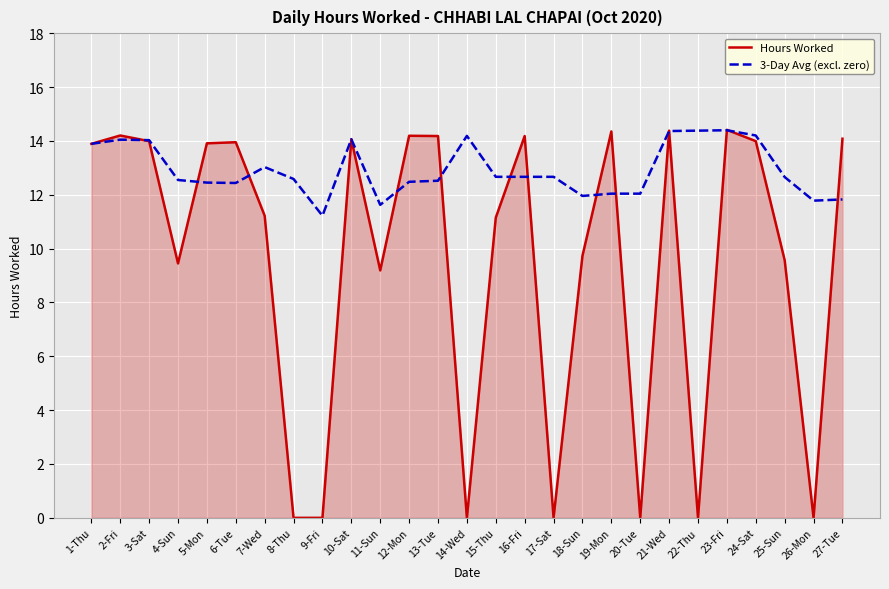

What is the average value of the Hours Worked series?

9.6